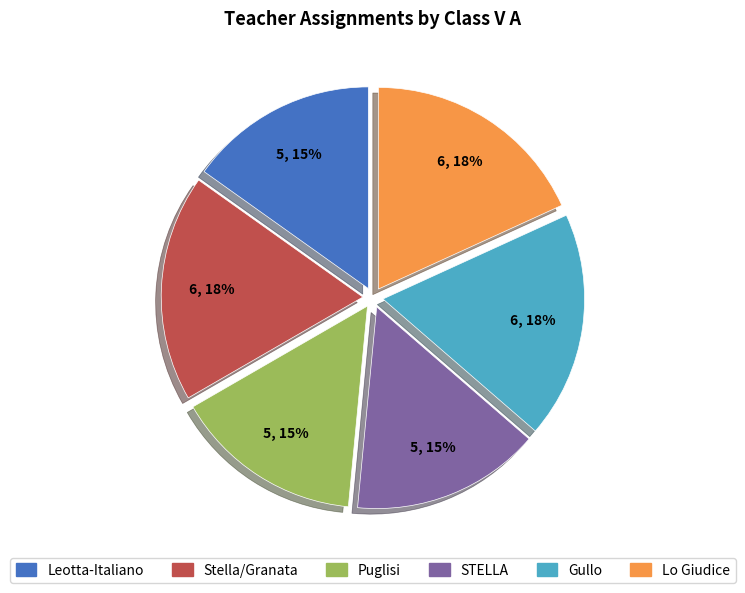

Does any single category account for the majority?

No